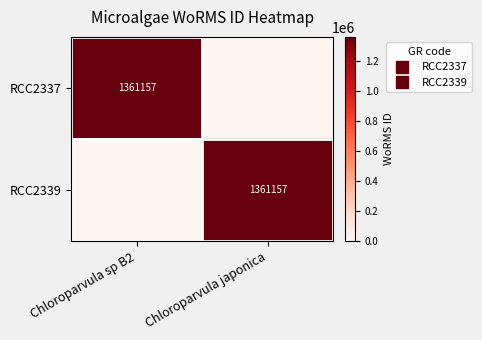

Rank the series by their maximum value, from highest to lowest.

RCC2337, RCC2339